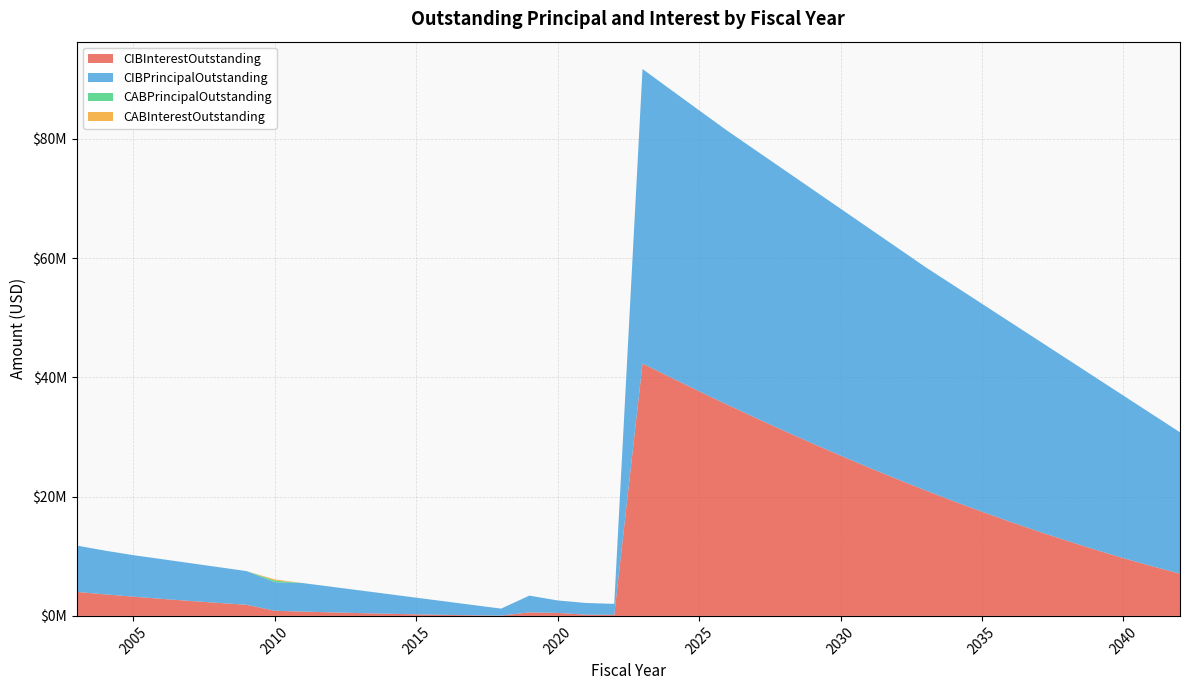

Reading left to right, what are all the values shown in this chart?

CIBInterestOutstanding: 4027263.8	3611231.2	3224017.5	2857835.0	2510762.5	2181550.0	1869837.5	857700.0	722450.0	592000.0	471250.0	360400.0	260987.5	174575.0	102825.0	47500.0	591809.5	501565.7	207375.5	175870.8	42334697.5	39973794.8	37663288.1	35404727.8	33199664.3	31042148.0	28934479.3	26878950.2	24878094.3	22934478.8	21050912.5	19228875.0	17469587.5	15776300.0	14152262.5	12600975.0	11110887.5	9684400.0	8340662.5	7083675.0
CIBPrincipalOutstanding: 7770000.0	7335000.0	6965000.0	6665000.0	6345000.0	6005000.0	5645000.0	4780000.0	4780000.0	4300000.0	3810000.0	3310000.0	2795000.0	2270000.0	1730000.0	1175000.0	2810000.0	2090000.0	1960000.0	1845000.0	49377000.0	48266000.0	47122000.0	45945000.0	44885000.0	43777000.0	42621000.0	41413000.0	40153000.0	38832000.0	37450000.0	36195000.0	34875000.0	33490000.0	32035000.0	30505000.0	28915000.0	27260000.0	25525000.0	23705000.0
CABPrincipalOutstanding: 0.0	0.0	0.0	0.0	0.0	0.0	0.0	290000.0	0.0	0.0	0.0	0.0	0.0	0.0	0.0	0.0	0.0	0.0	0.0	0.0	0.0	0.0	0.0	0.0	0.0	0.0	0.0	0.0	0.0	0.0	0.0	0.0	0.0	0.0	0.0	0.0	0.0	0.0	0.0	0.0
CABInterestOutstanding: 0.0	0.0	0.0	0.0	0.0	0.0	0.0	190000.0	0.0	0.0	0.0	0.0	0.0	0.0	0.0	0.0	0.0	0.0	0.0	0.0	0.0	0.0	0.0	0.0	0.0	0.0	0.0	0.0	0.0	0.0	0.0	0.0	0.0	0.0	0.0	0.0	0.0	0.0	0.0	0.0